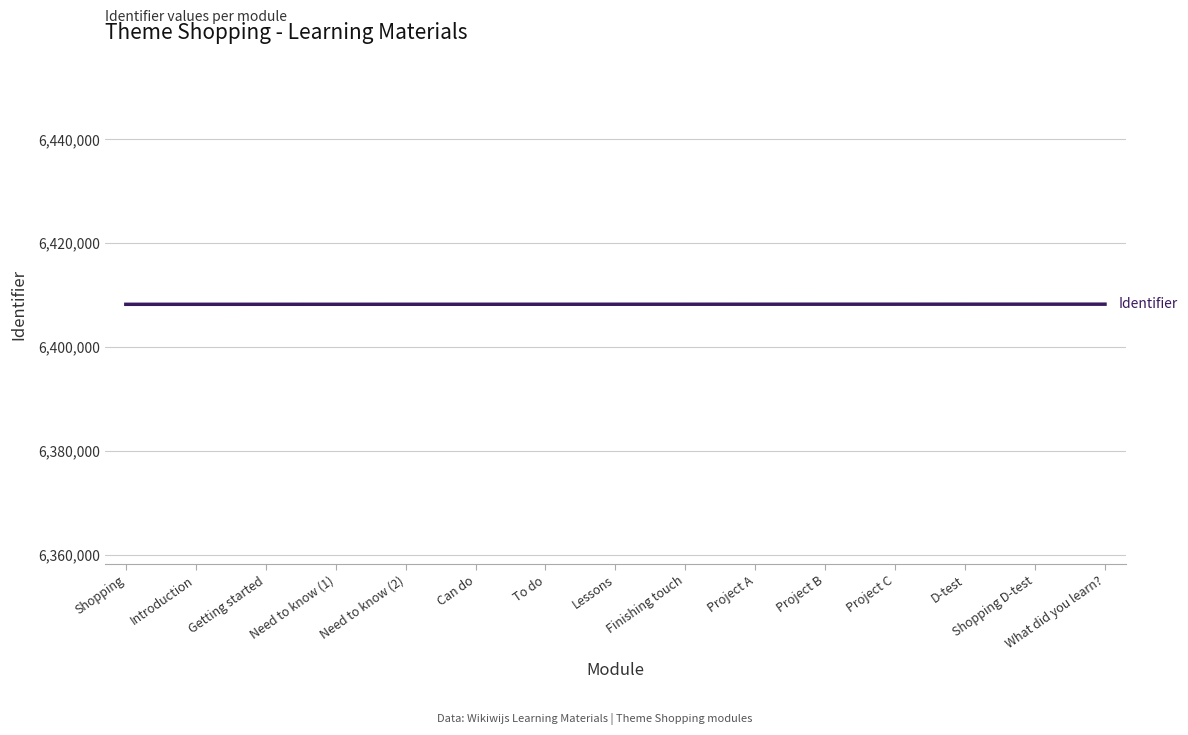

What is the maximum value shown in the chart?

6408230